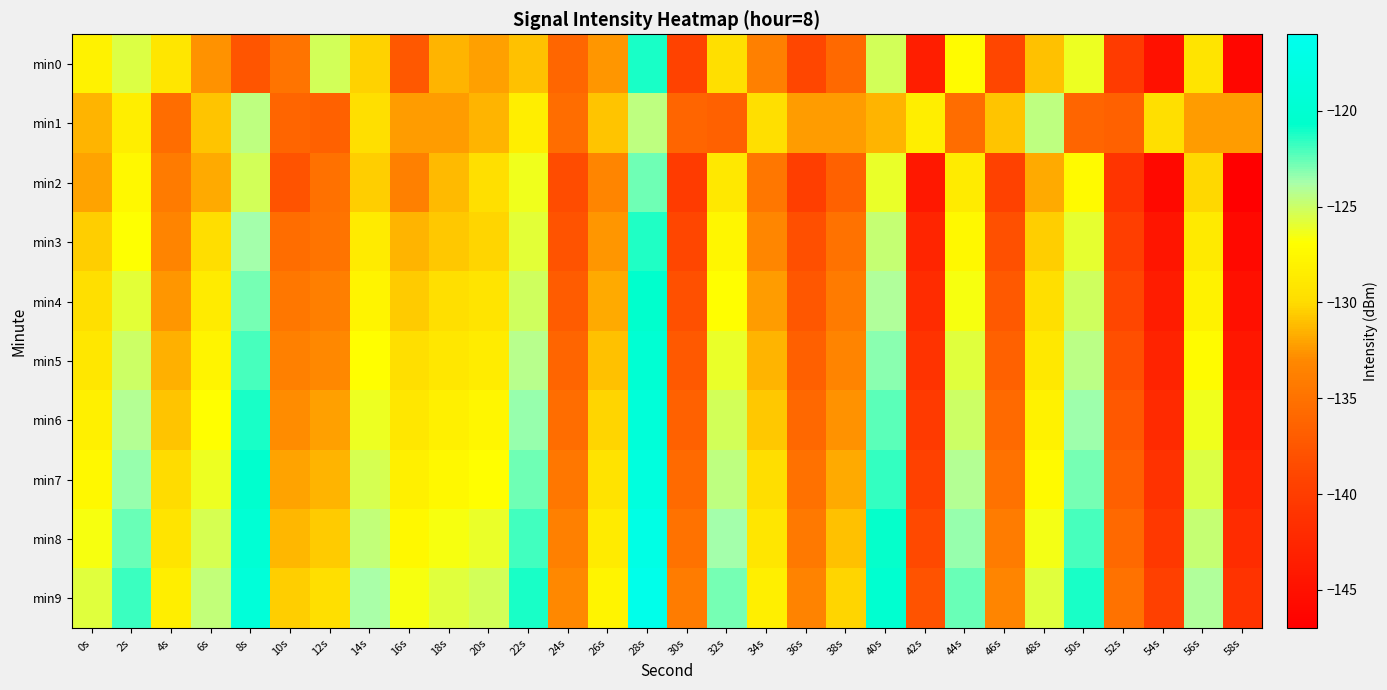

At which category does the chart reach its peak across all series?

28s